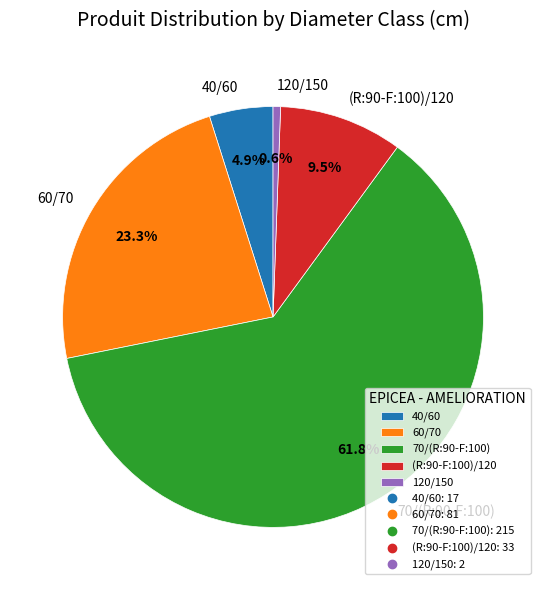

To the nearest percent, what is the difference between the largest and smallest slice percentages?

61%